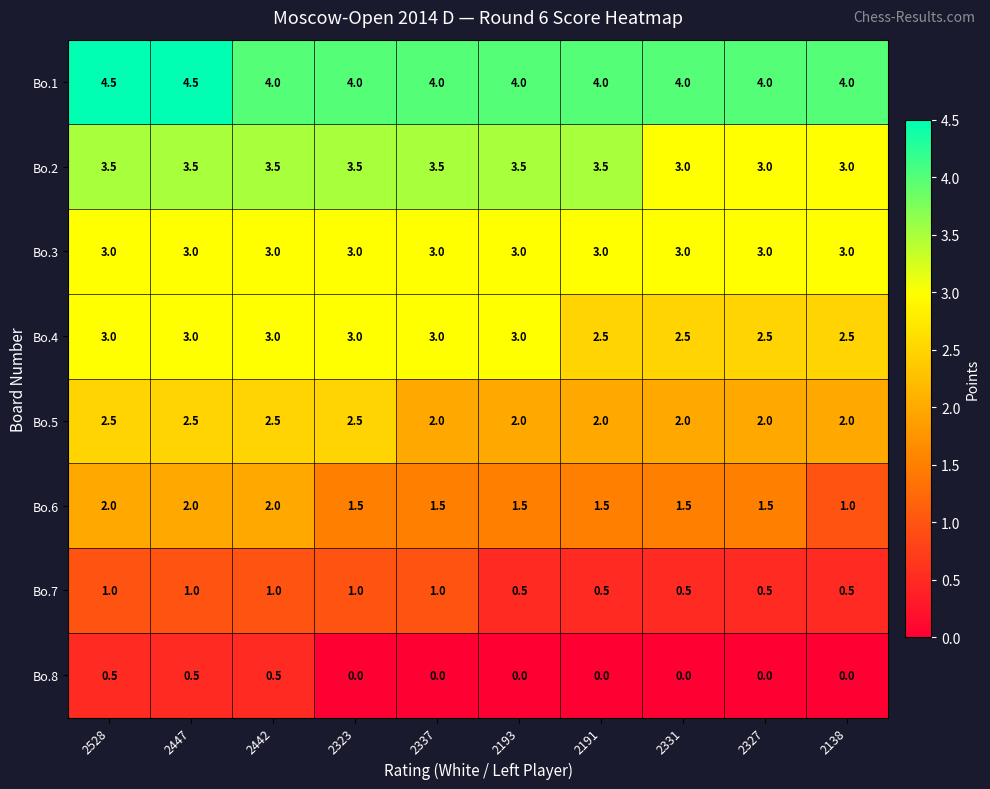

What is the greatest value displayed?

4.5